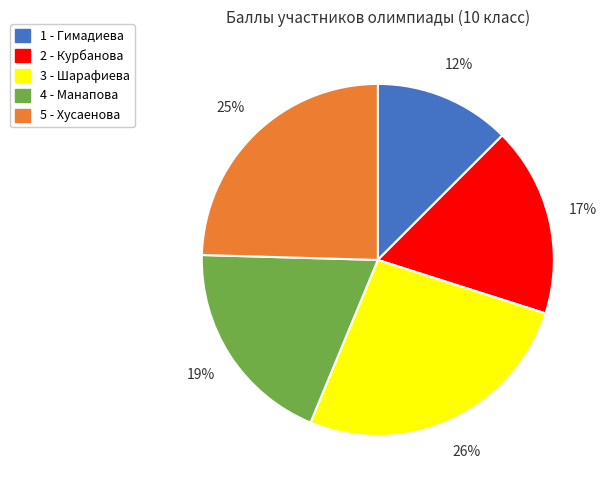

What is the largest slice in the pie chart?

3 - Шарафиева